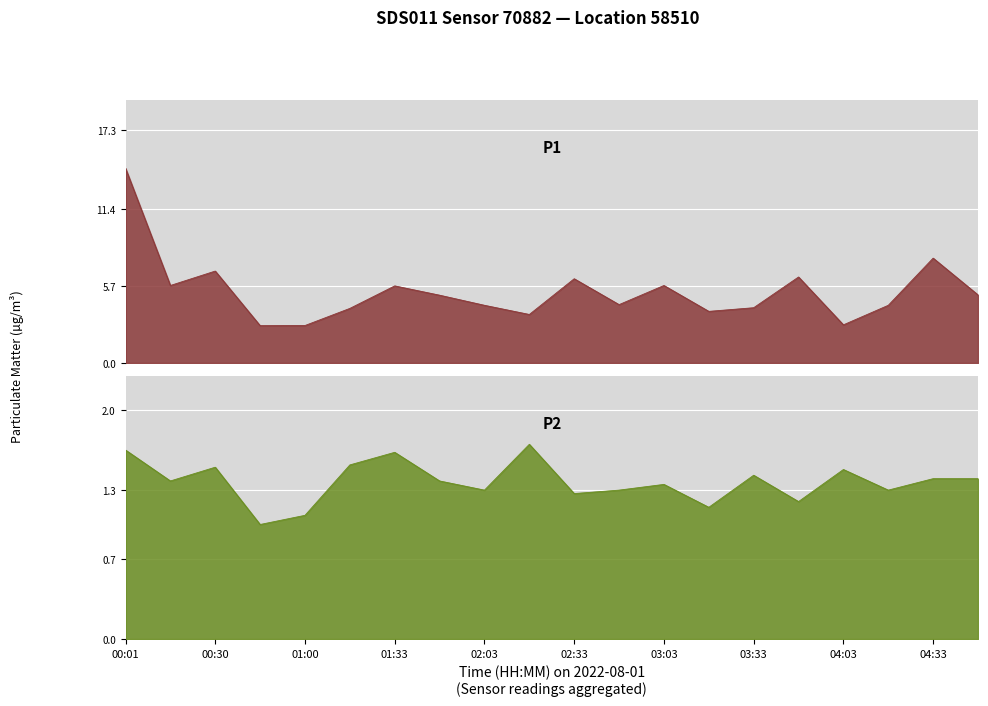

Is the value of P2 at 04:33 greater than the value of P1 at 04:48?

No